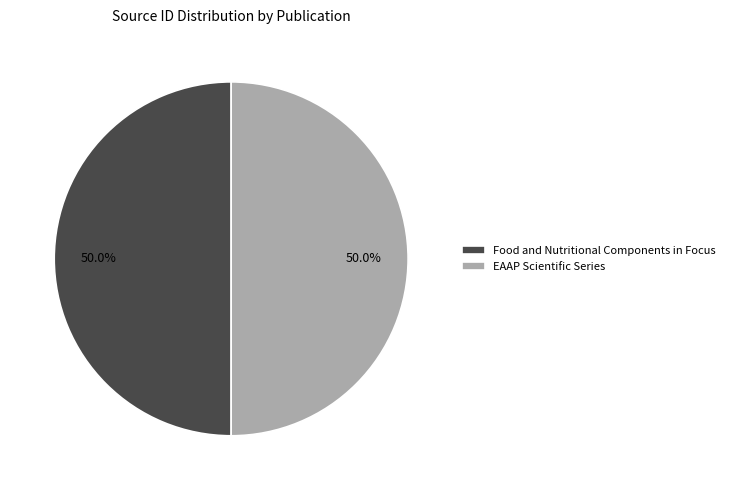

How many slices are in this pie chart?

2